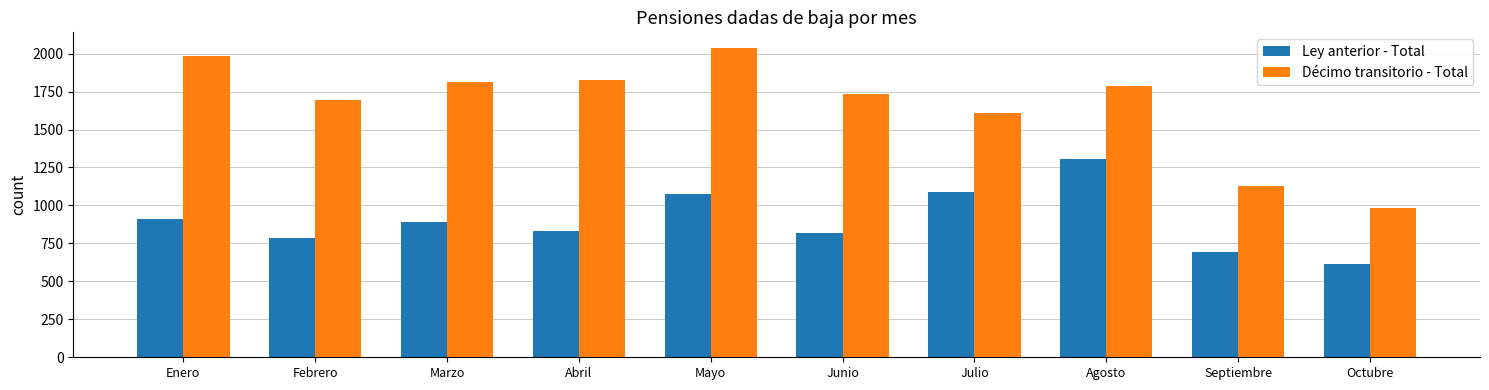

What is the sum of the Ley anterior - Total values at Febrero and Julio?

1870